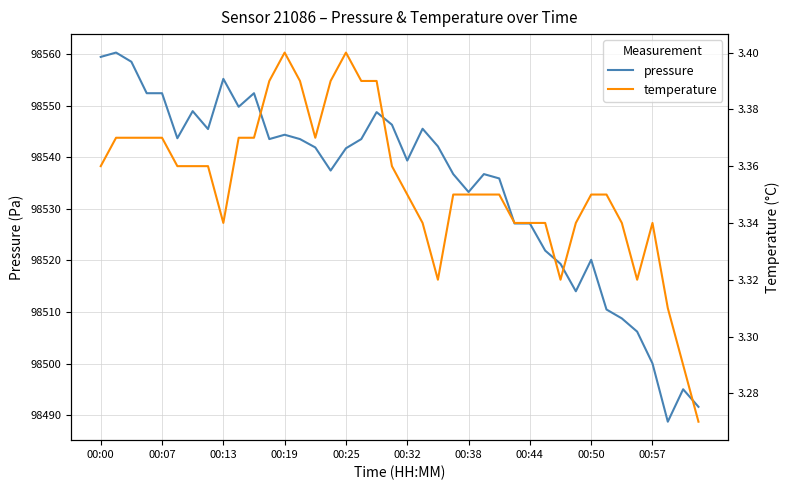

The pressure series shows 98533.2 at 00:38. True or false?

True